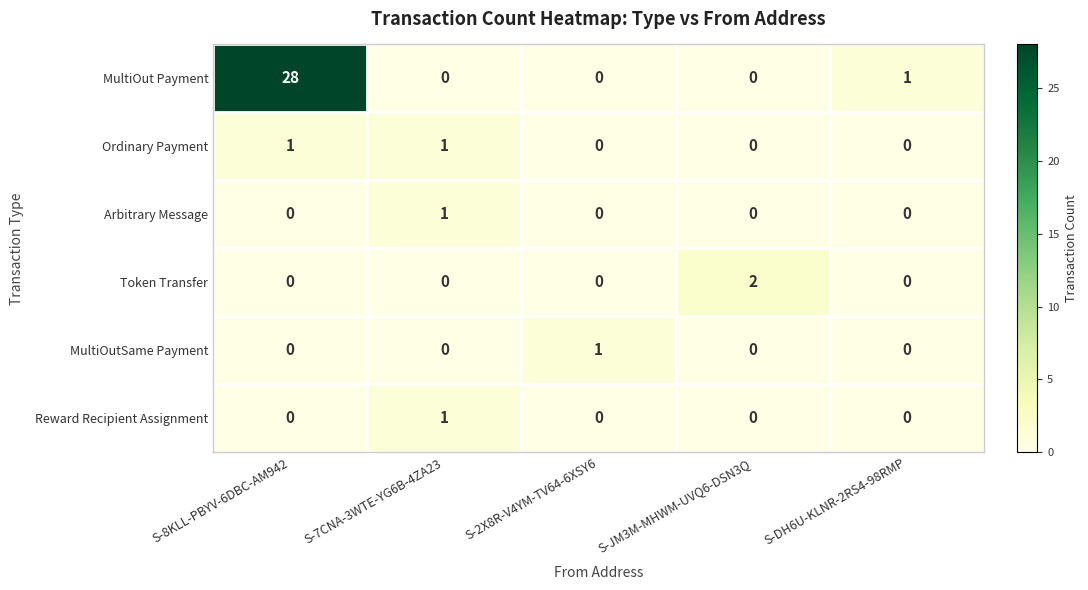

What is the maximum value shown in the chart?

28